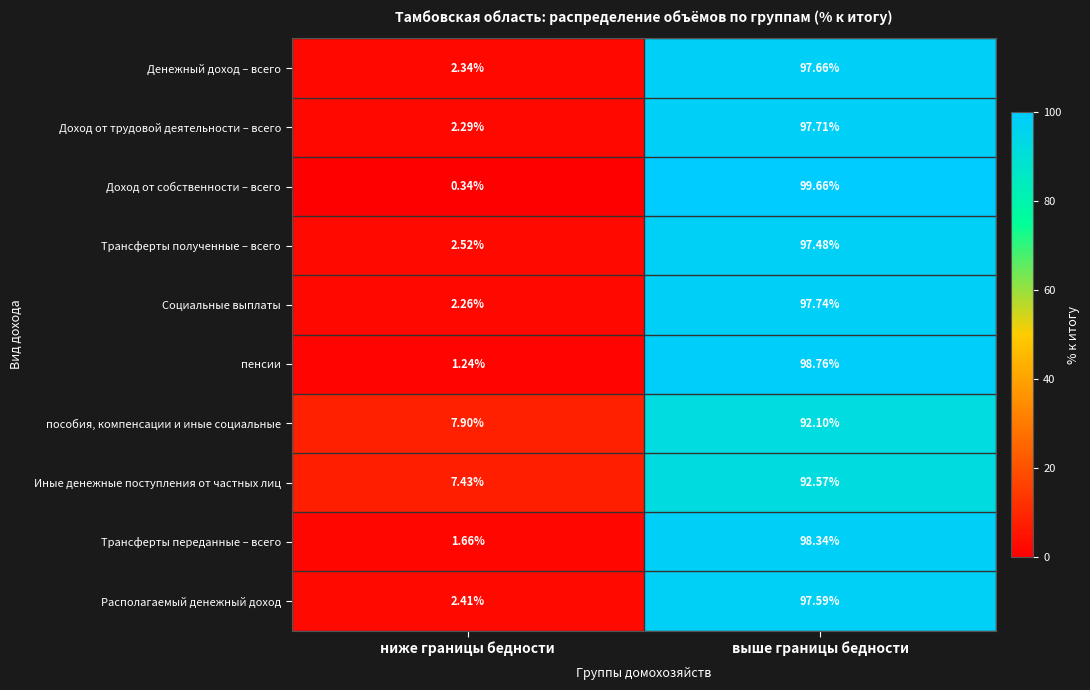

Which series has the largest range (max minus min)?

Доход от собственности – всего